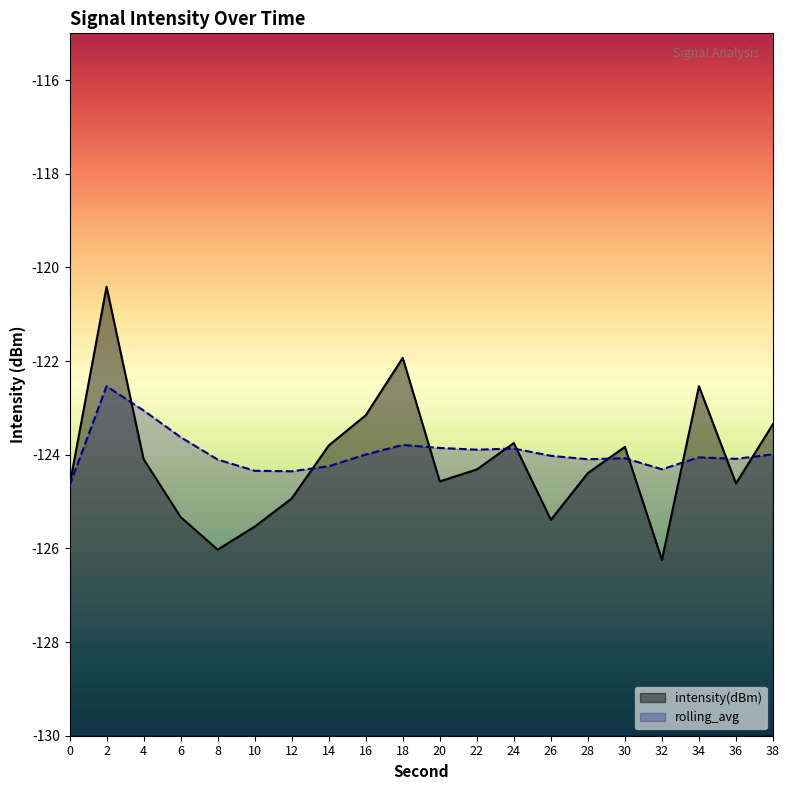

What is the sum of all rolling_avg values?

-2478.9